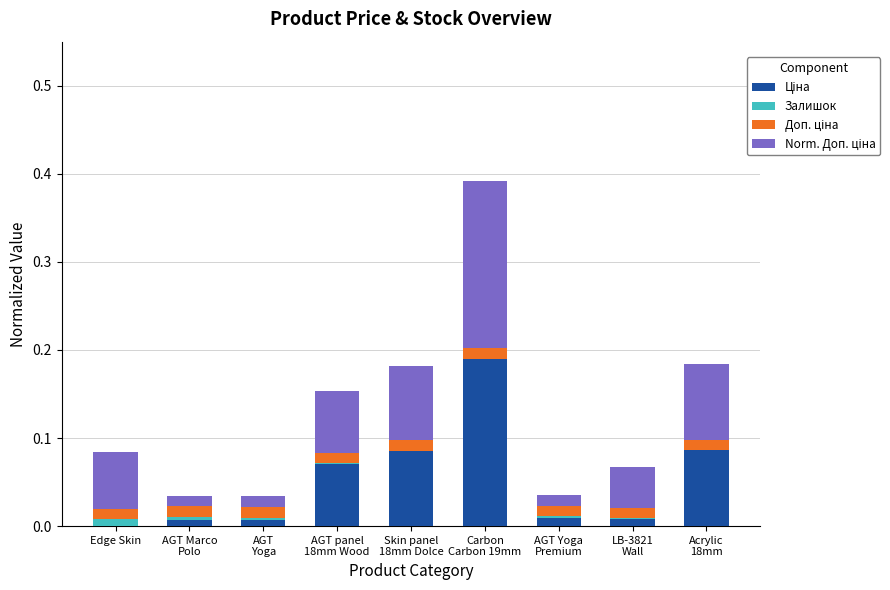

What is the label of the 2nd bar from the left?

AGT Marco
Polo